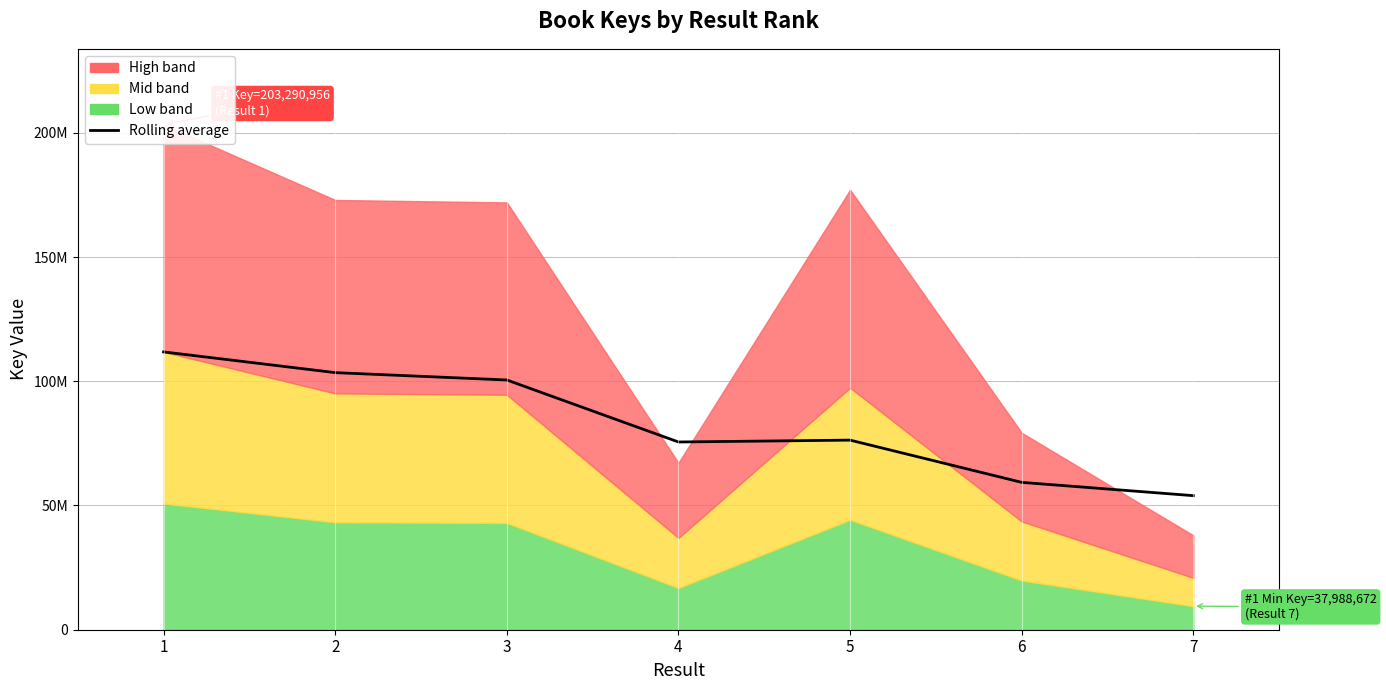

Between 5 and 7, which is larger?

5